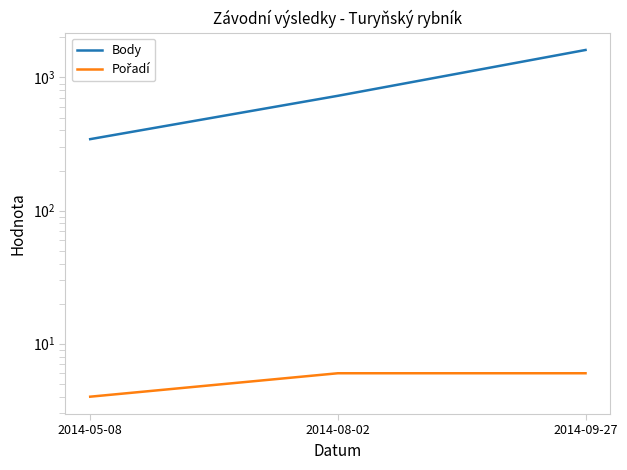

How many distinct data groups are displayed?

2